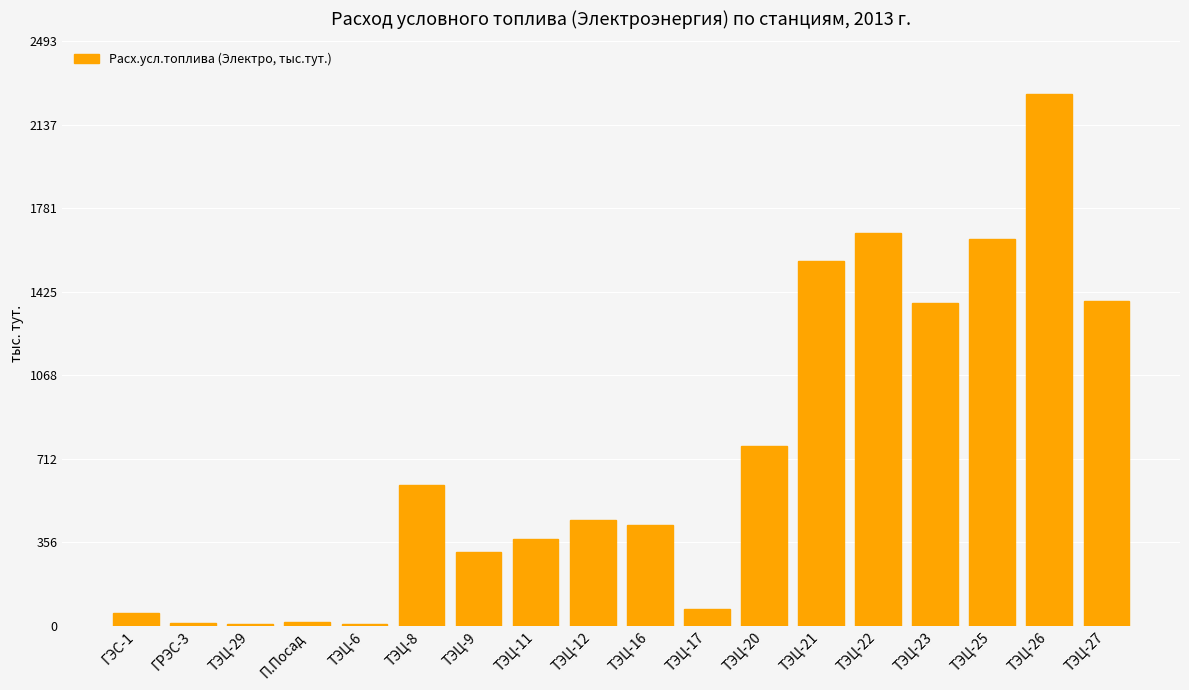

What is the maximum value shown in the chart?

2267.3